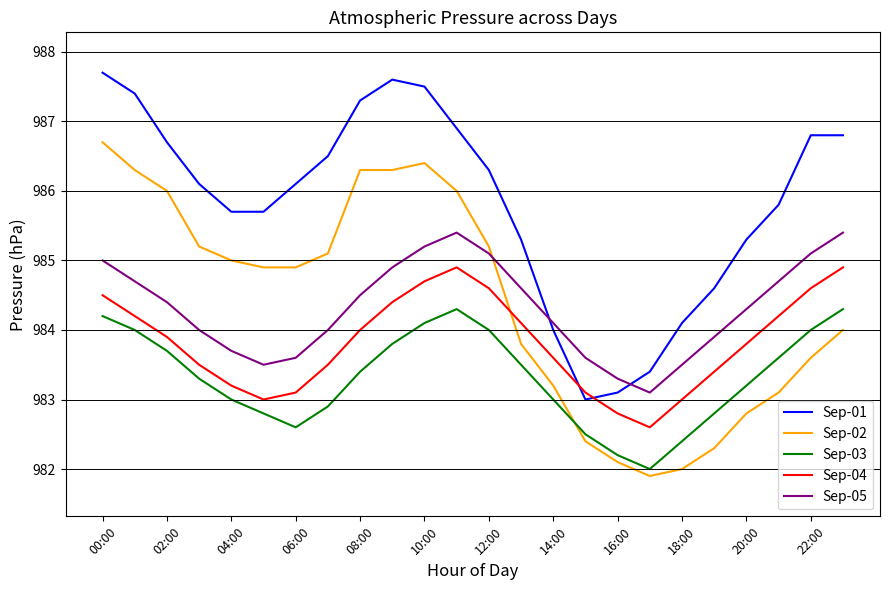

Does the chart have visible grid lines?

Yes